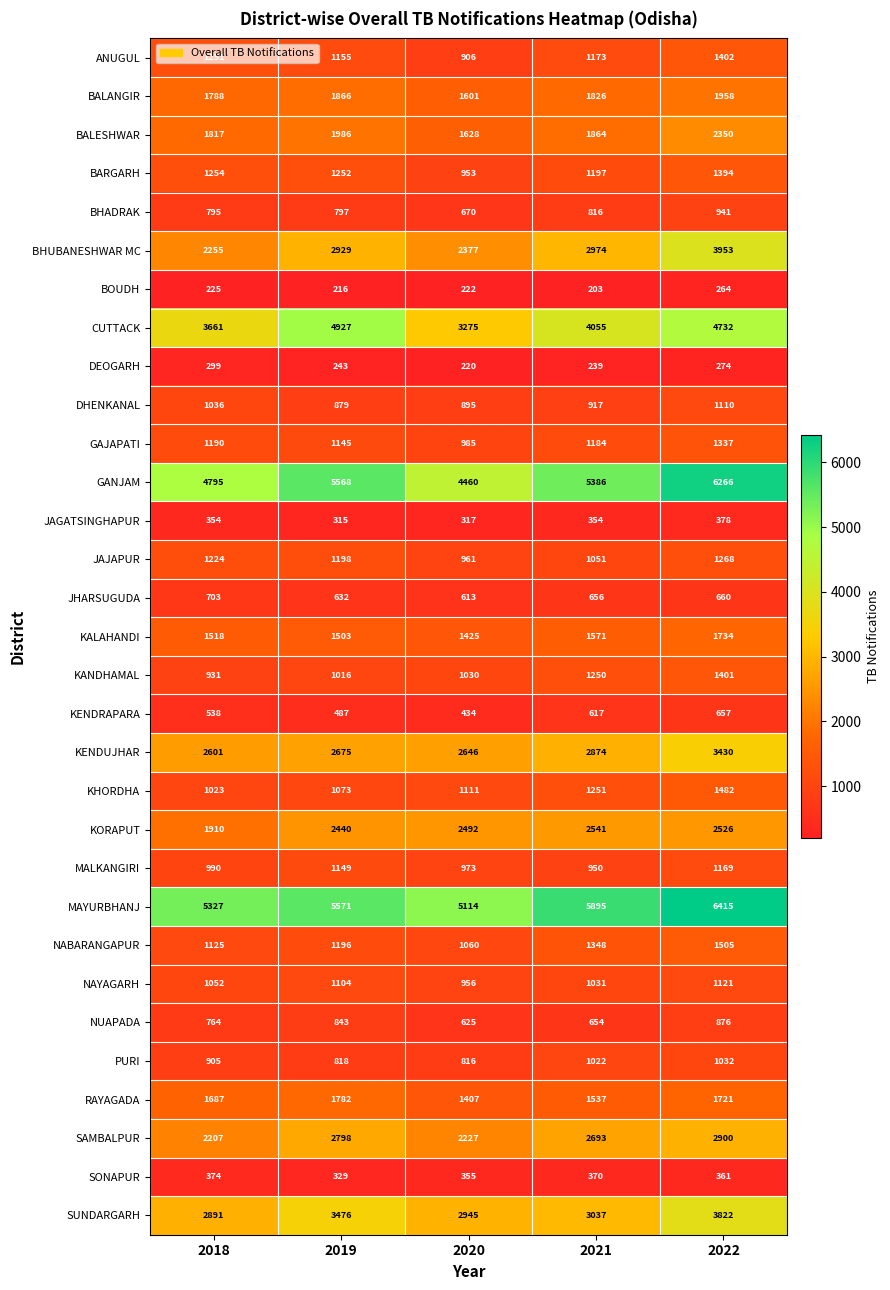

At which label is SAMBALPUR closest to 2553?

2021